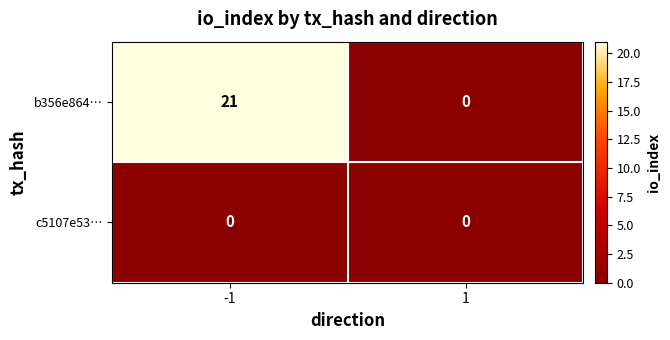

The value of c5107e53… at 1 is 0. True or false?

True